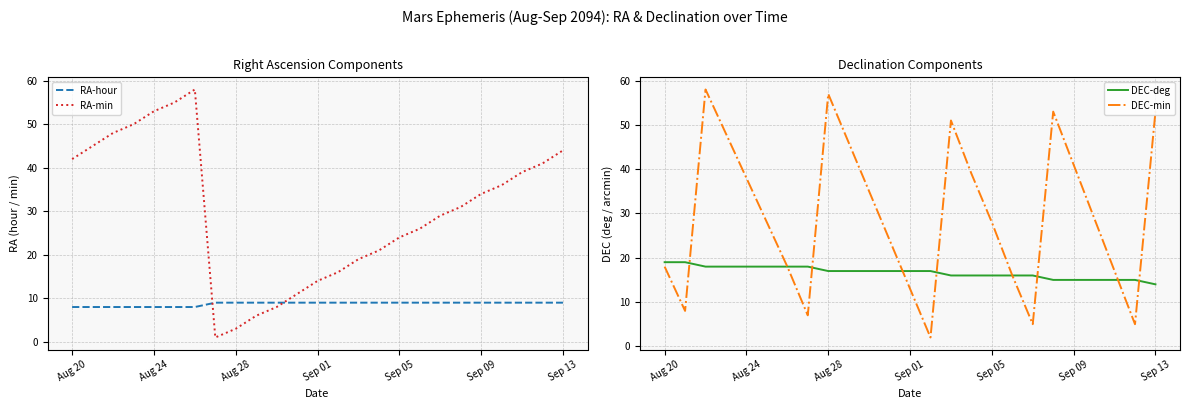

How many lines are shown in the chart?

4